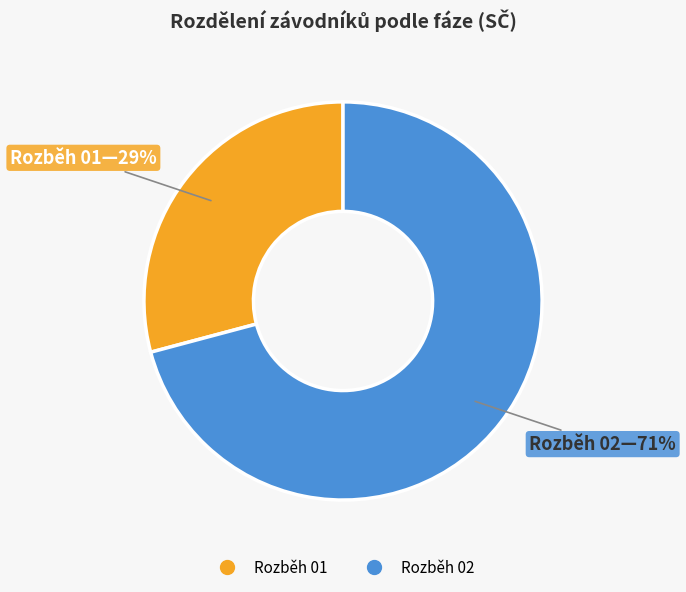

Do Rozběh 02 and Rozběh 01 together represent more than half of the pie?

Yes